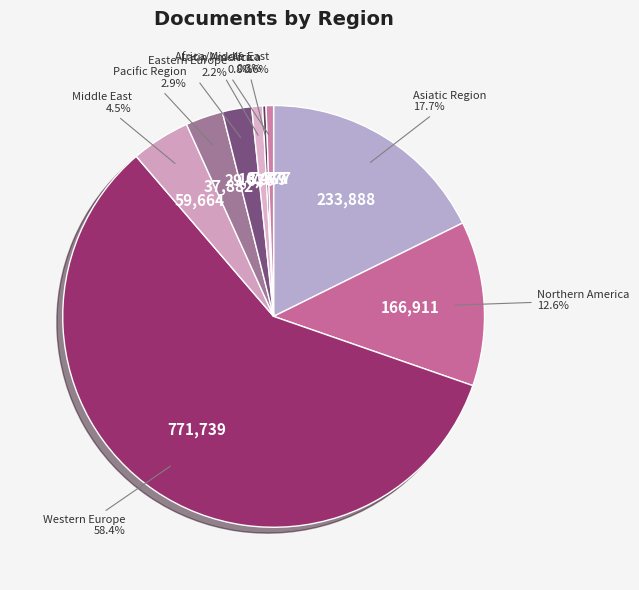

Approximately how many times larger is the value at Pacific Region compared to Eastern Europe?

1.3